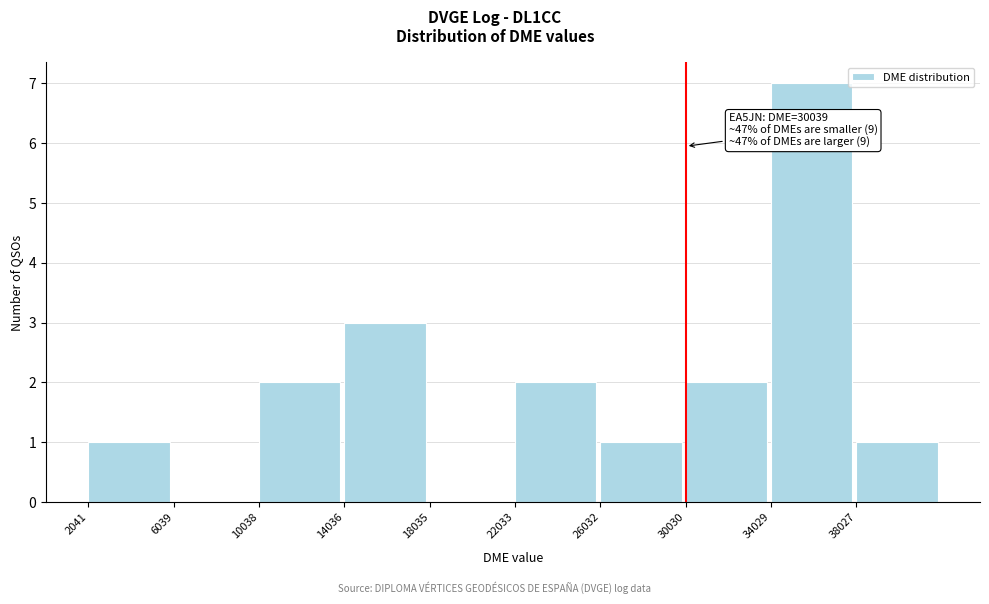

Over which range of the x-axis is the bar tallest?

34000 to 38000